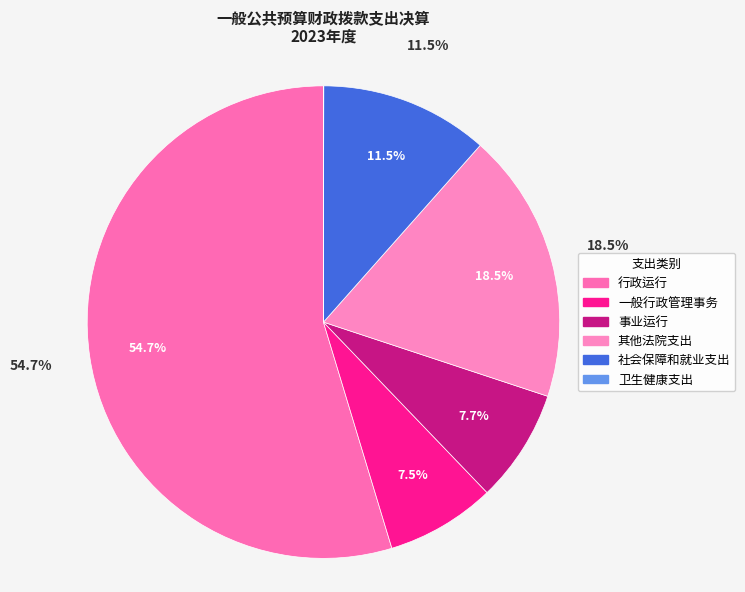

To the nearest percent, what is the difference between the 社会保障和就业支出 and 行政运行 slice percentages?

43%